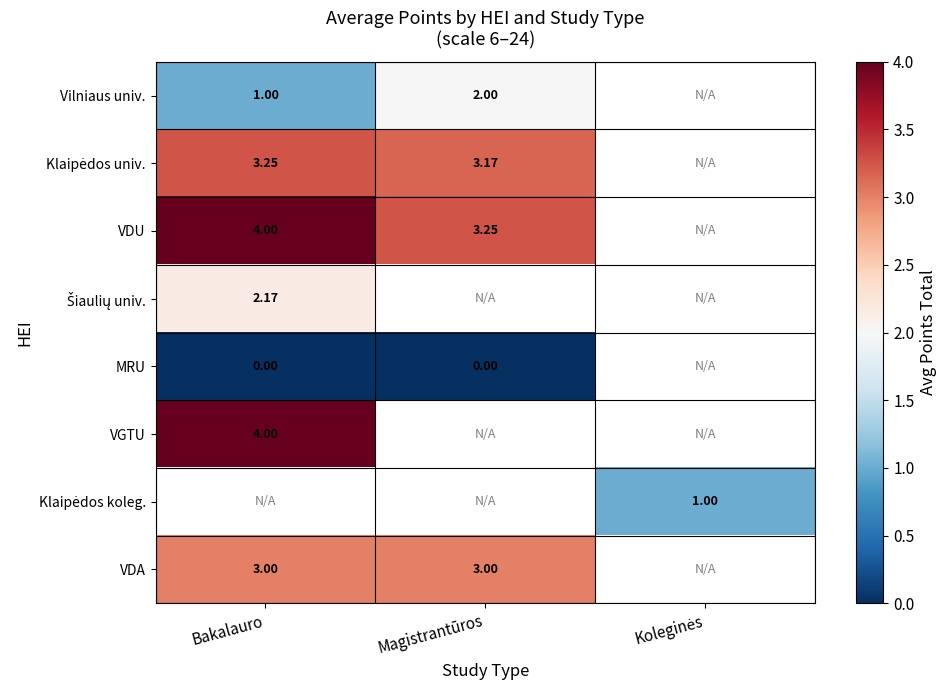

How many data points does each series have?

3